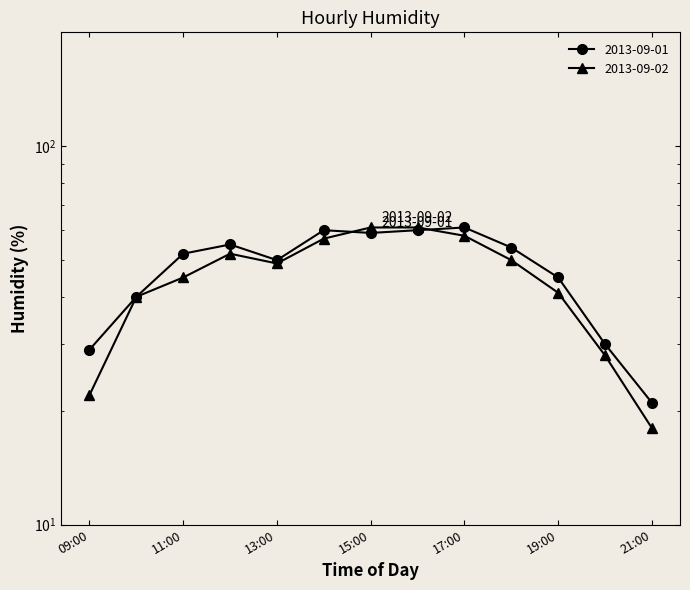

Is the value of 2013-09-01 at 13:00 greater than the value of 2013-09-02 at 15:00?

No